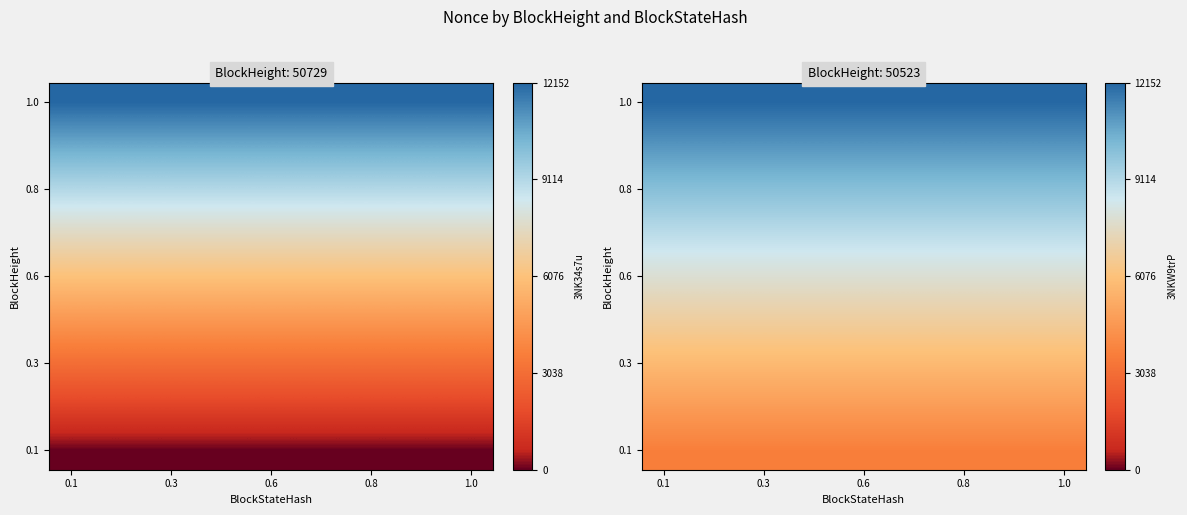

Which category has the lowest value across all series?

0.1